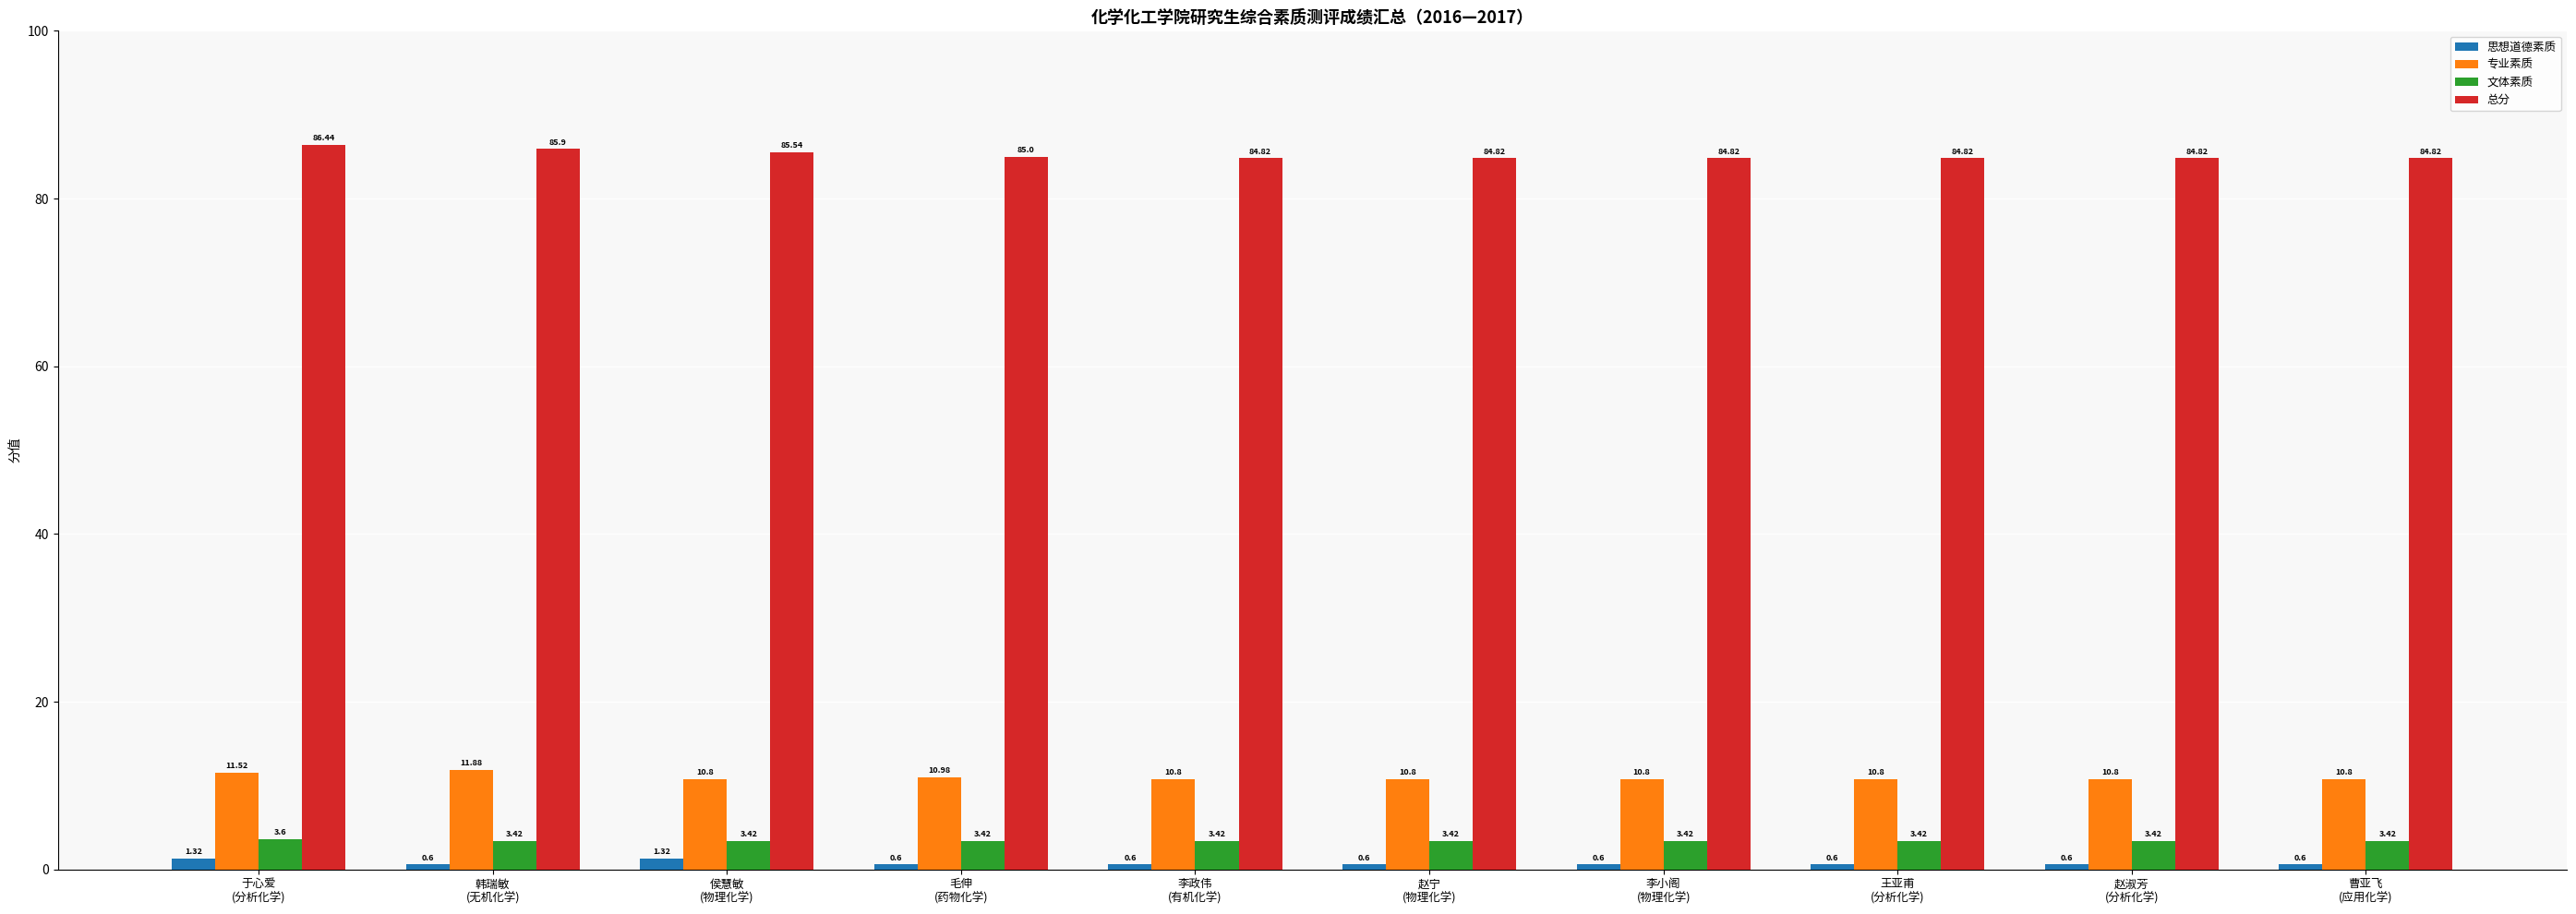

Which series has the largest total across all categories?

总分